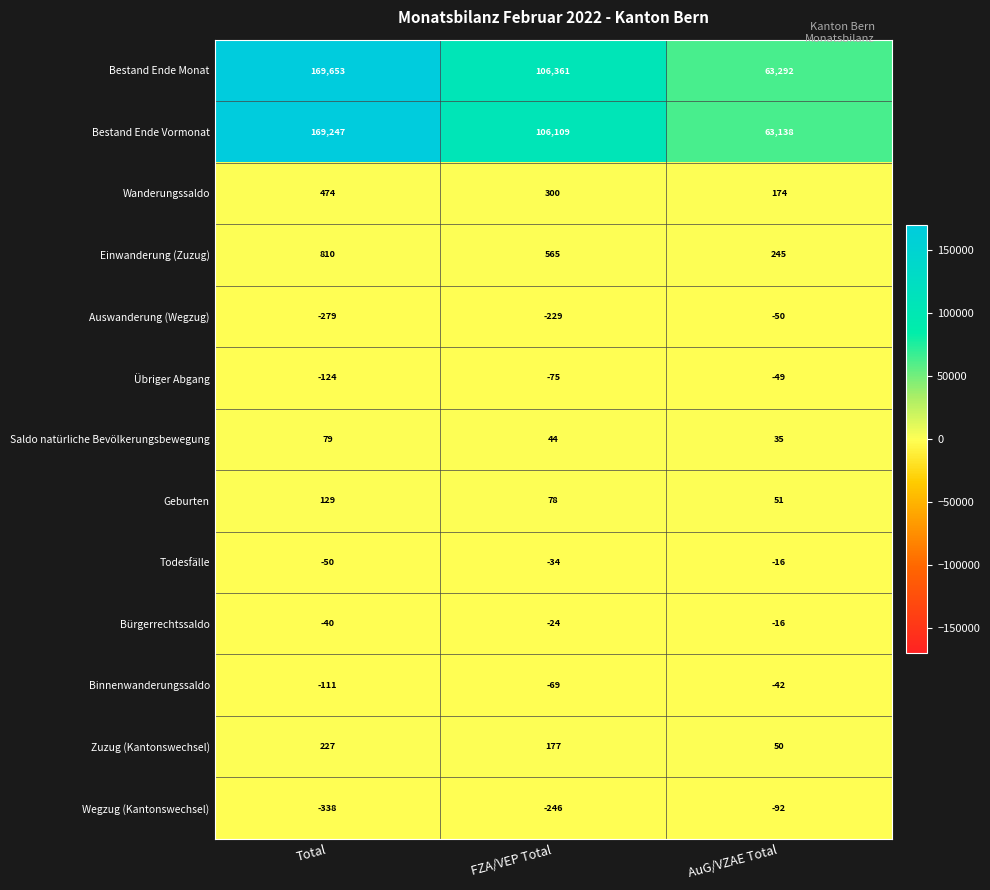

True or false: Bestand Ende Monat has a value of 169653 at Total.

True